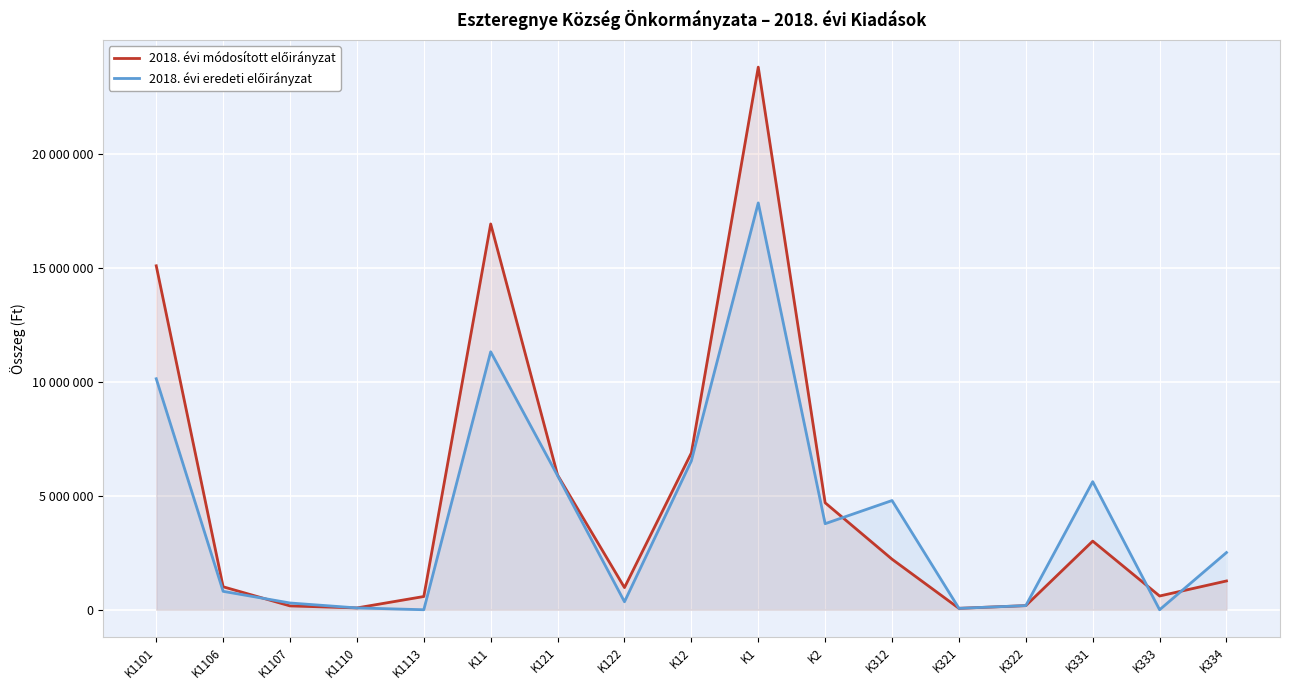

How many data points in 2018. évi eredeti előirányzat are less than 2509588?

8